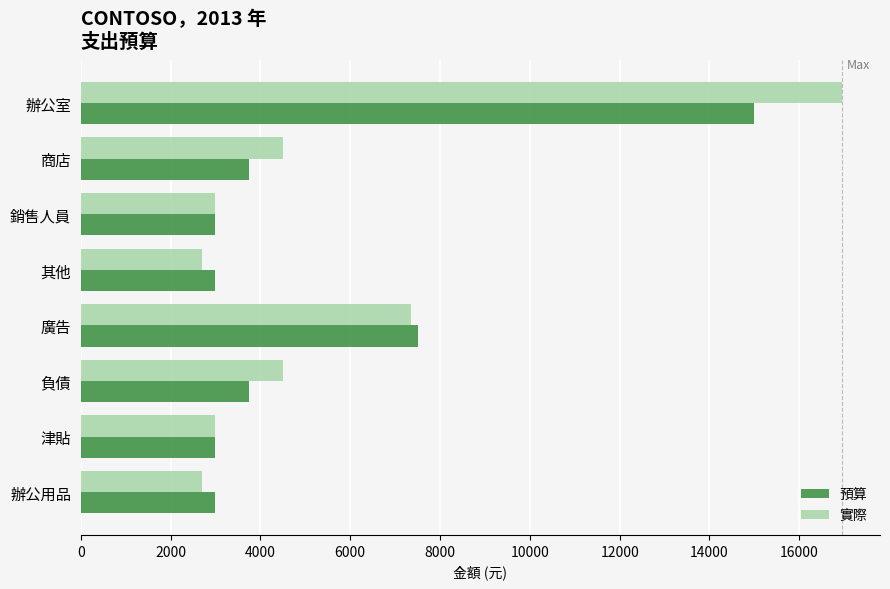

Count the number of categories in the chart.

8